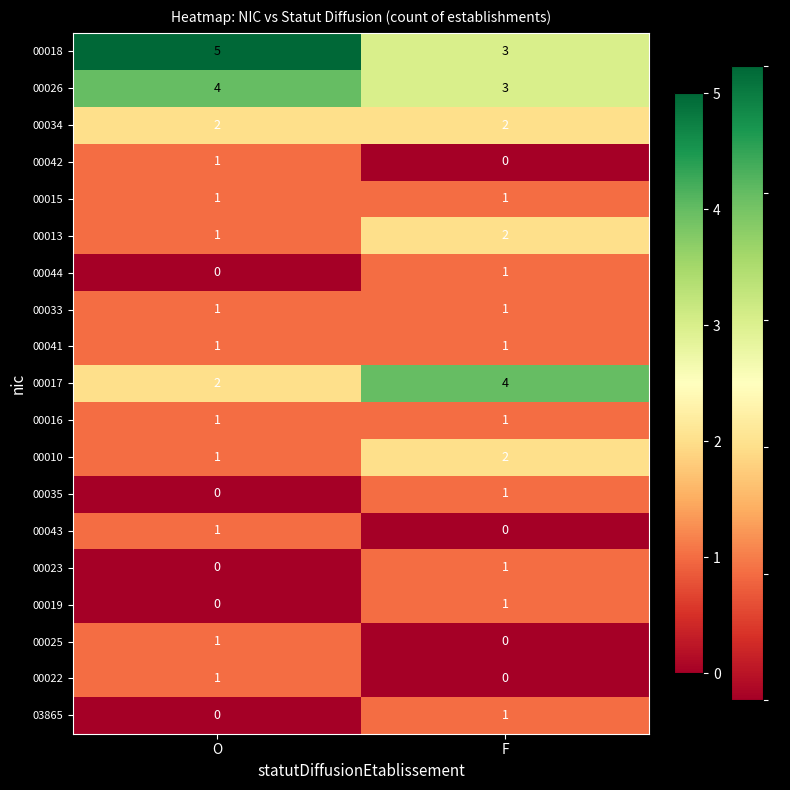

How many categories are shown in the chart?

2